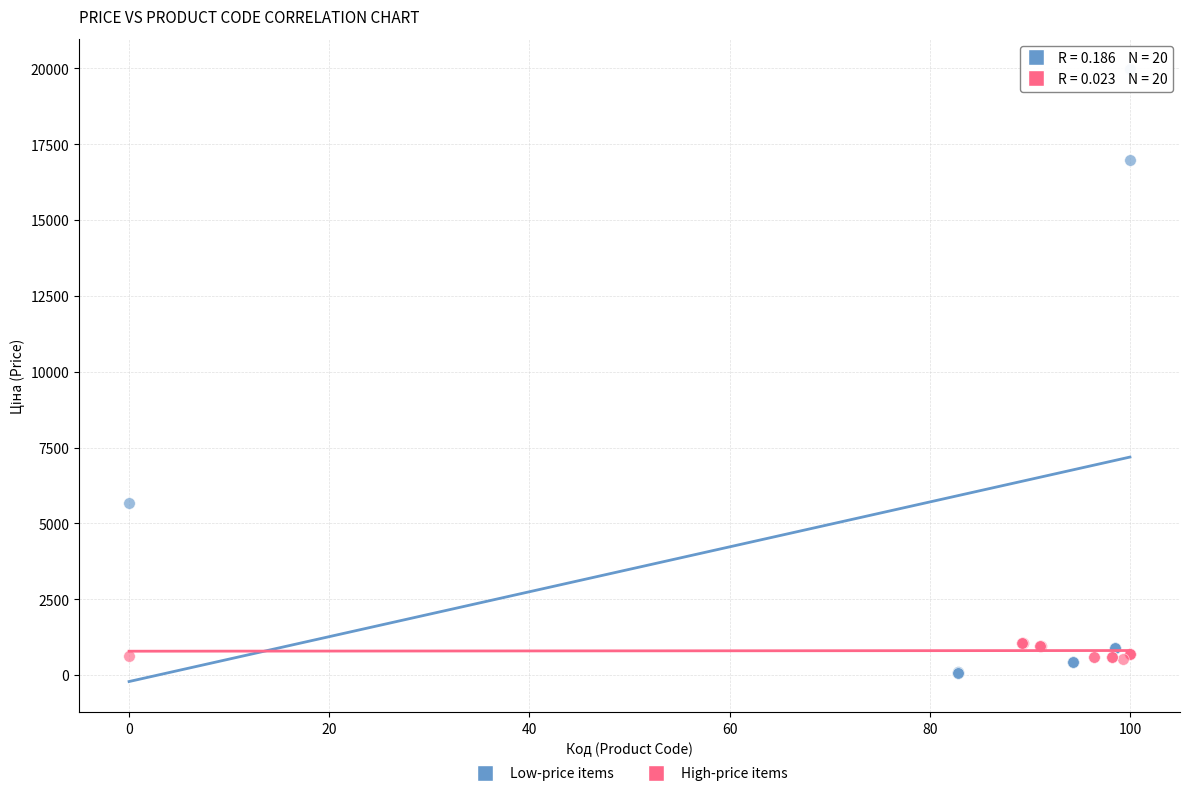

Which series reaches the maximum Y coordinate?

Low-price items